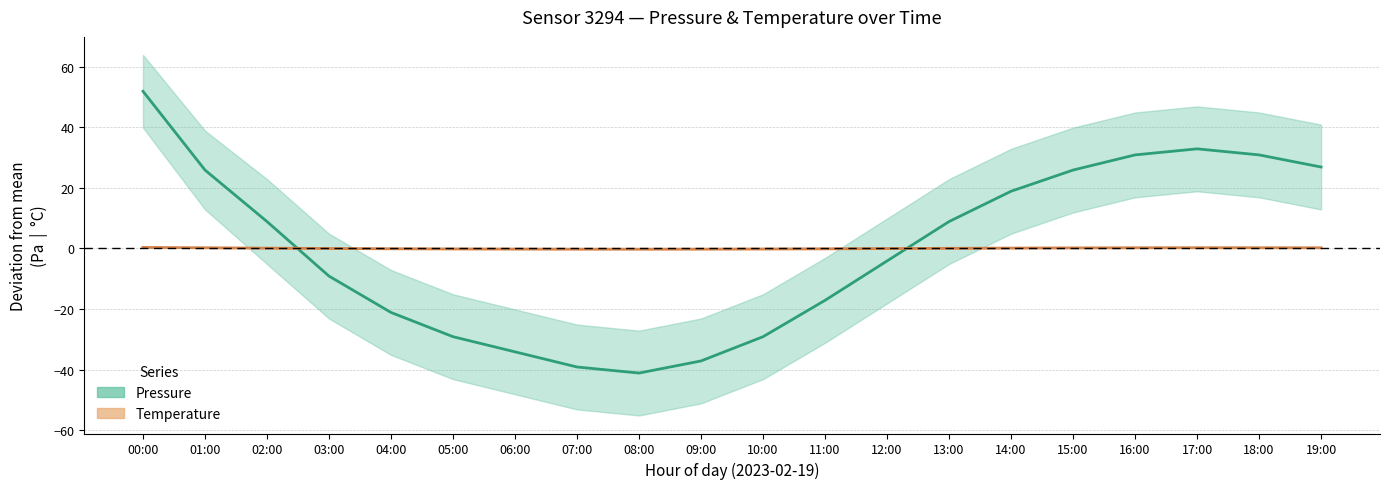

Reading left to right, what are all the values shown in this chart?

Pressure (deviation from mean): 00:00=51.9	01:00=25.9	02:00=8.9	03:00=-9.1	04:00=-21.1	05:00=-29.1	06:00=-34.1	07:00=-39.1	08:00=-41.1	09:00=-37.1	10:00=-29.1	11:00=-17.1	12:00=-4.1	13:00=8.9	14:00=18.9	15:00=25.9	16:00=30.9	17:00=32.9	18:00=30.9	19:00=26.9
Temperature (deviation from mean): 00:00=0.3	01:00=0.2	02:00=0.1	03:00=-0.0	04:00=-0.1	05:00=-0.2	06:00=-0.2	07:00=-0.2	08:00=-0.3	09:00=-0.2	10:00=-0.2	11:00=-0.1	12:00=-0.1	13:00=0.0	14:00=0.1	15:00=0.2	16:00=0.2	17:00=0.2	18:00=0.2	19:00=0.2